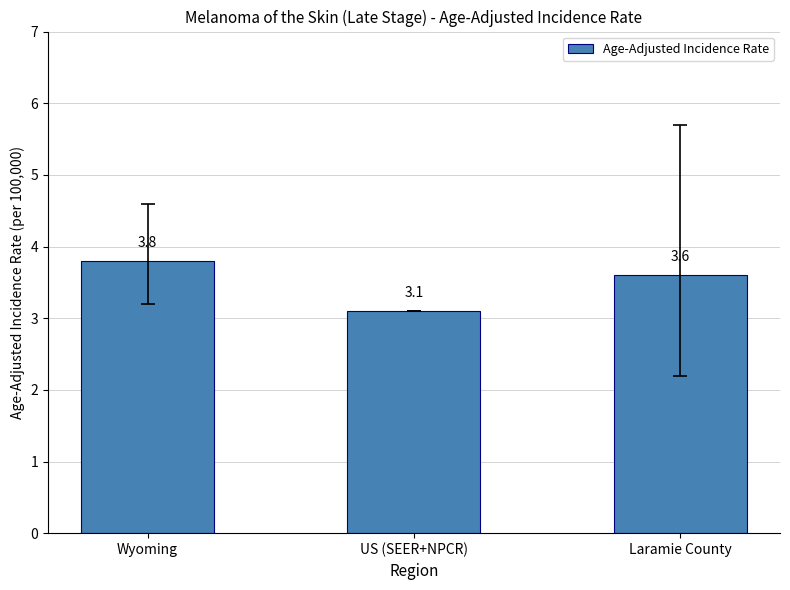

What is the label of the 3rd bar from the left?

Laramie County